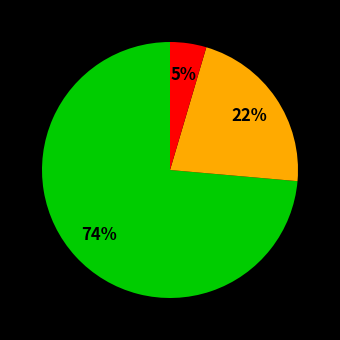

To the nearest percent, what is the average slice percentage?

33%